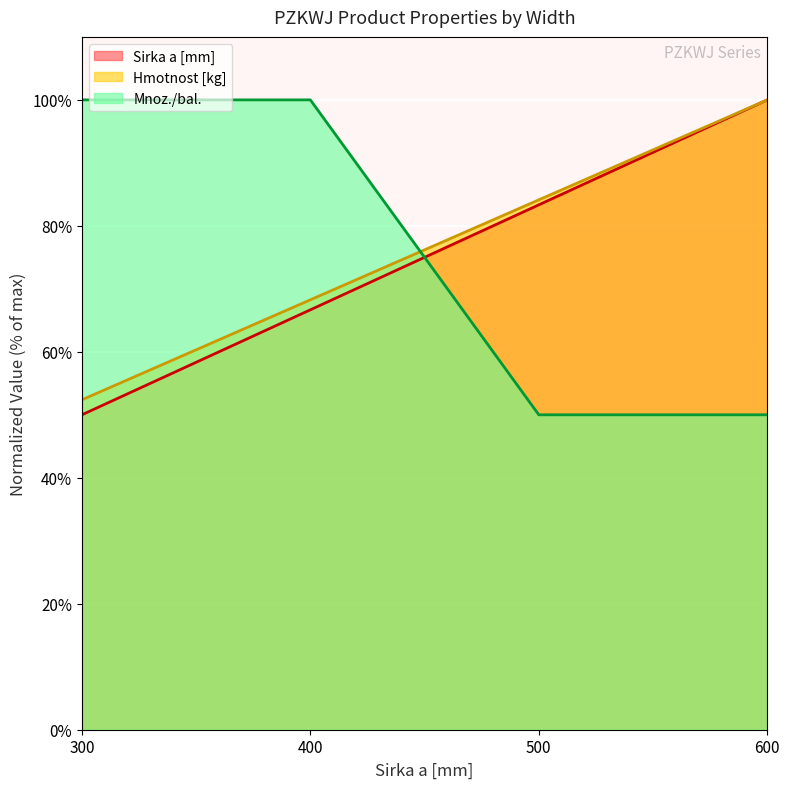

Reading left to right, extract all data points from this chart.

Sirka a [mm]: 300=50.0	400=66.7	500=83.3	600=100.0
Hmotnost [kg]: 300=52.4	400=68.3	500=84.1	600=100.0
Mnoz./bal.: 300=100.0	400=100.0	500=50.0	600=50.0